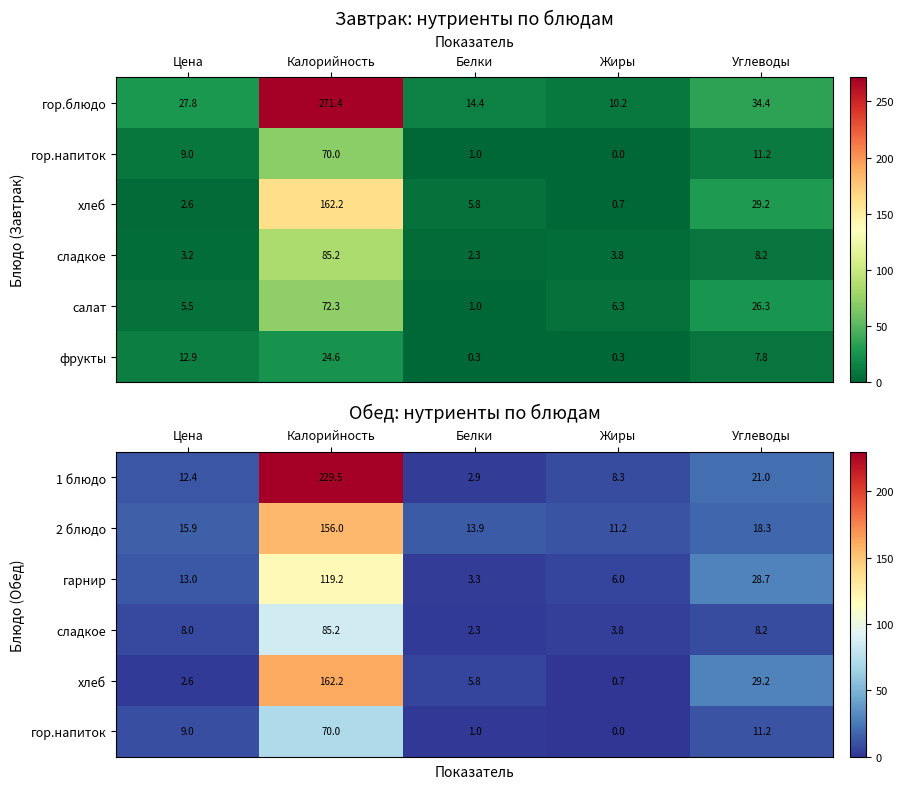

How many categories are shown in the chart?

5